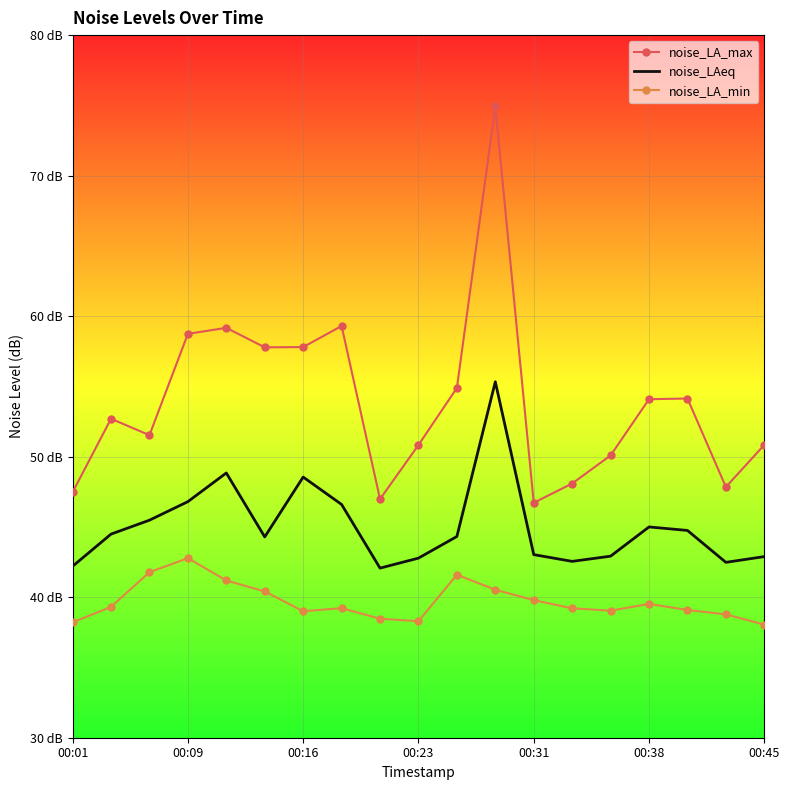

What are all the series names shown in the legend?

noise_LA_max, noise_LAeq, noise_LA_min